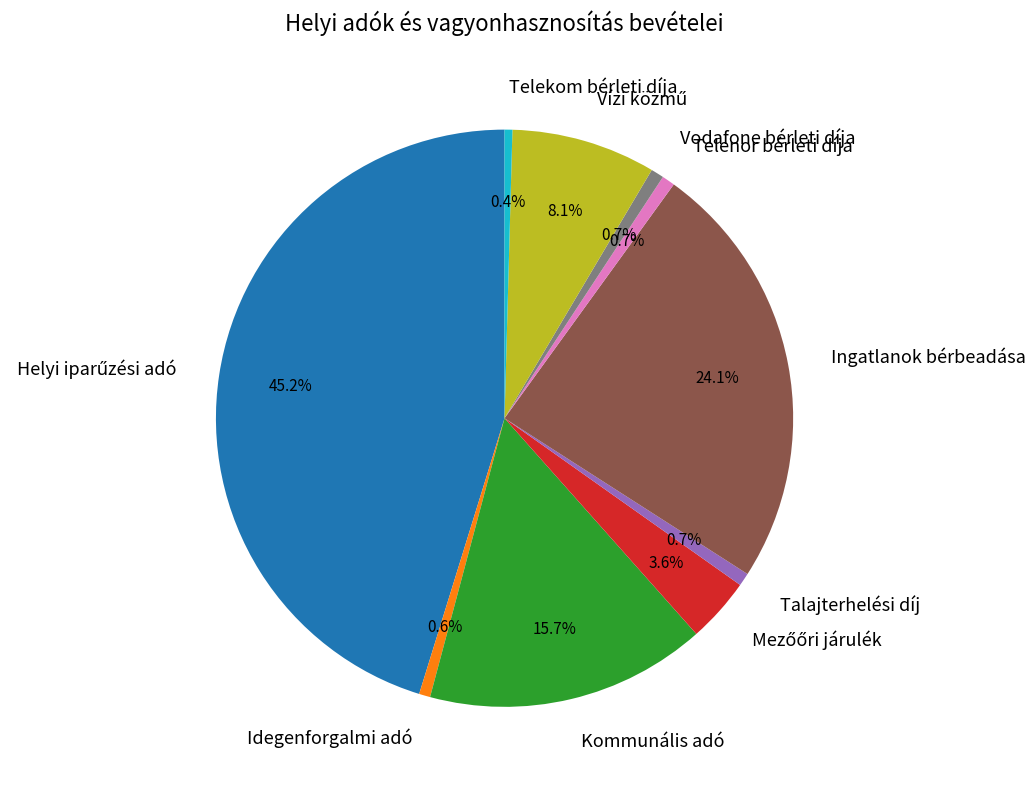

What portion of the pie excludes Telenor bérleti díja?

99.3%